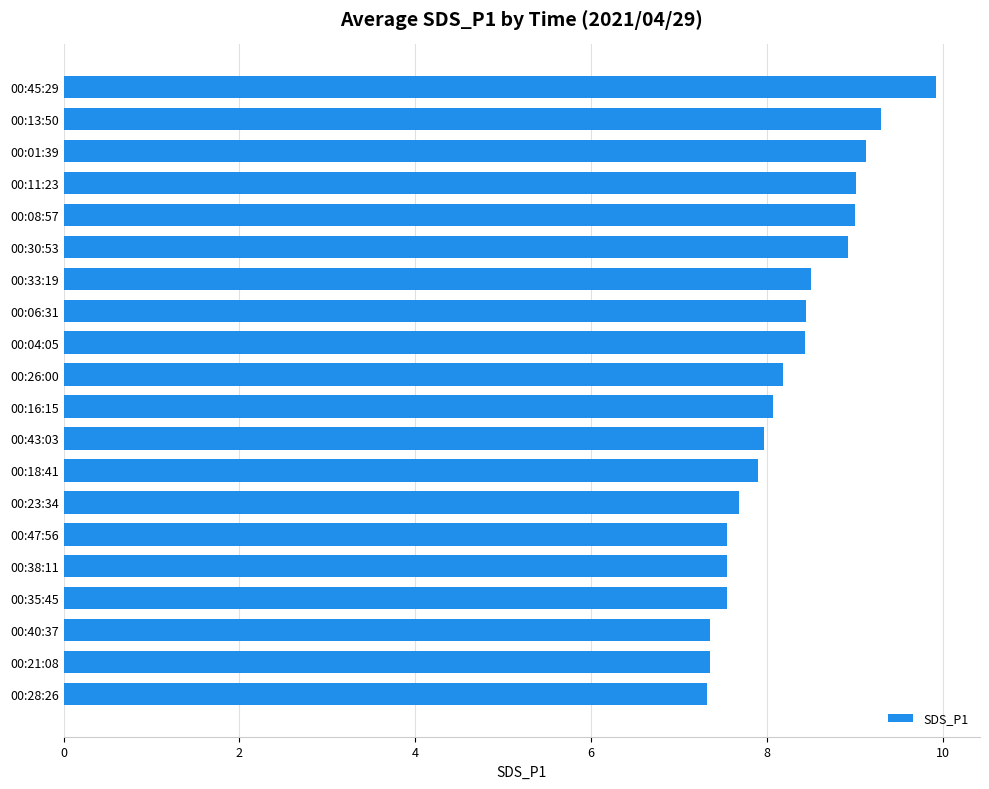

What is the label of the 1st bar from the top?

00:45:29